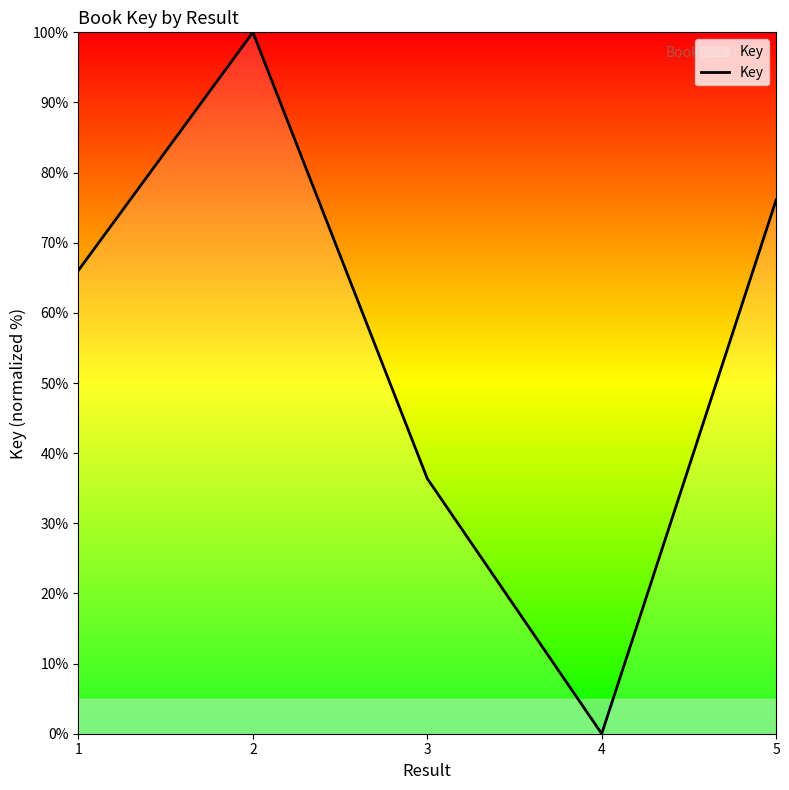

Rank the categories by value from lowest to highest.

4, 3, 1, 5, 2